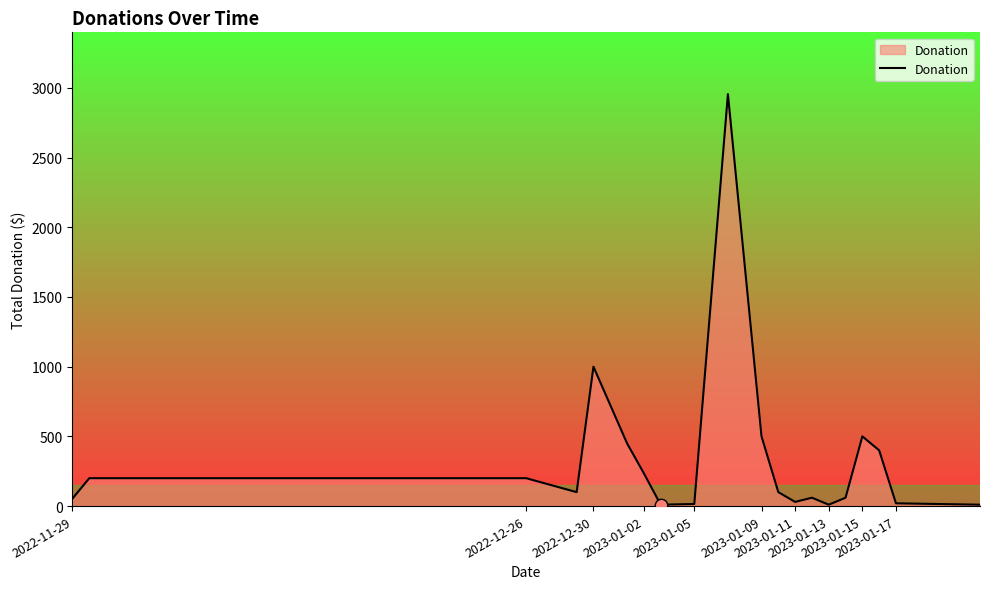

What is the maximum value shown in the chart?

2955.0